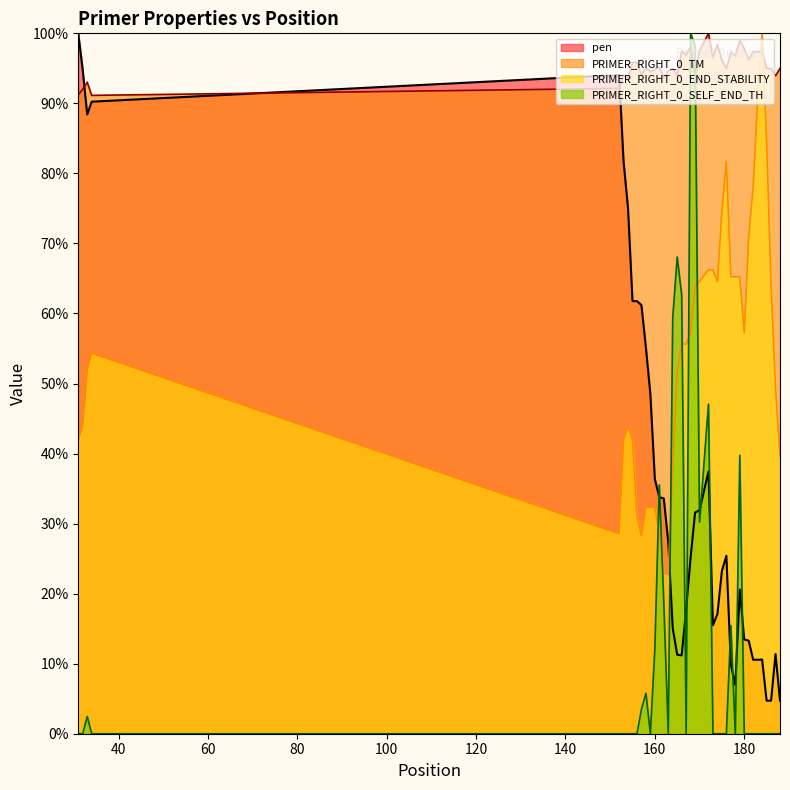

Count the number of data series in this chart.

4